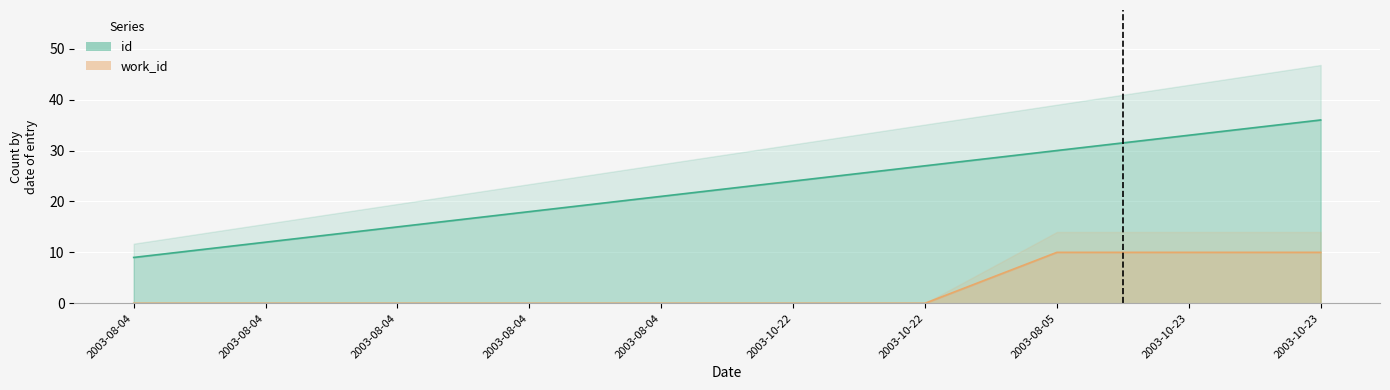

At which label does id first exceed 24?

2003-10-22